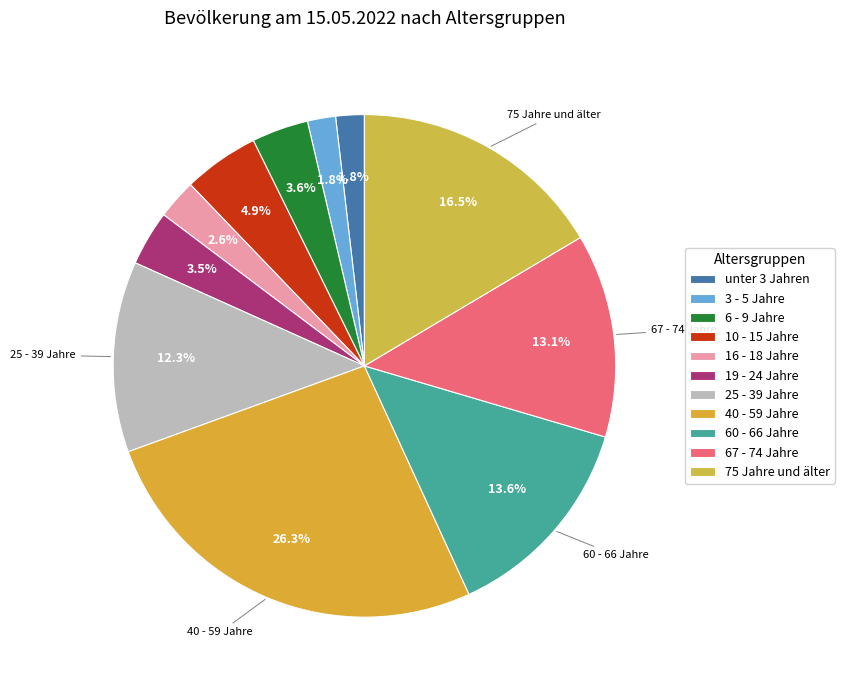

To the nearest percent, what percentage of the pie is 67 - 74 Jahre?

13%